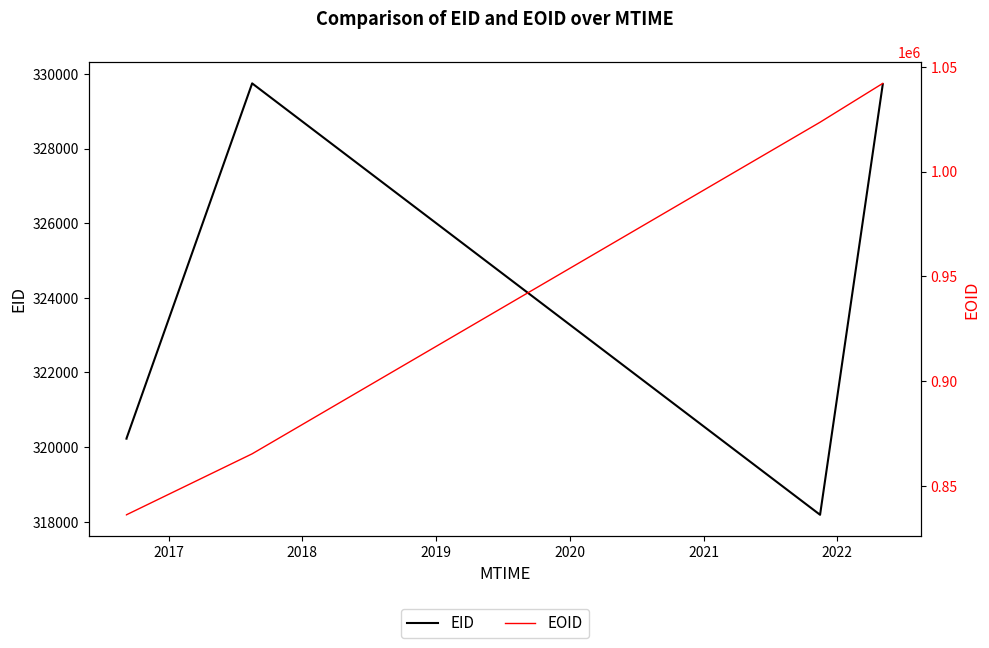

How many data points in EOID are above 836102?

3